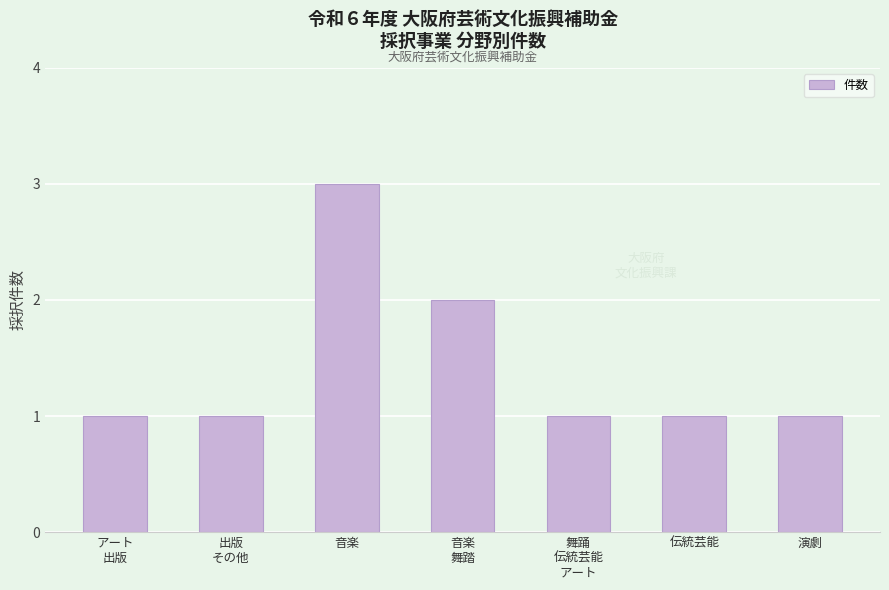

What value does the data have at アート
出版?

1